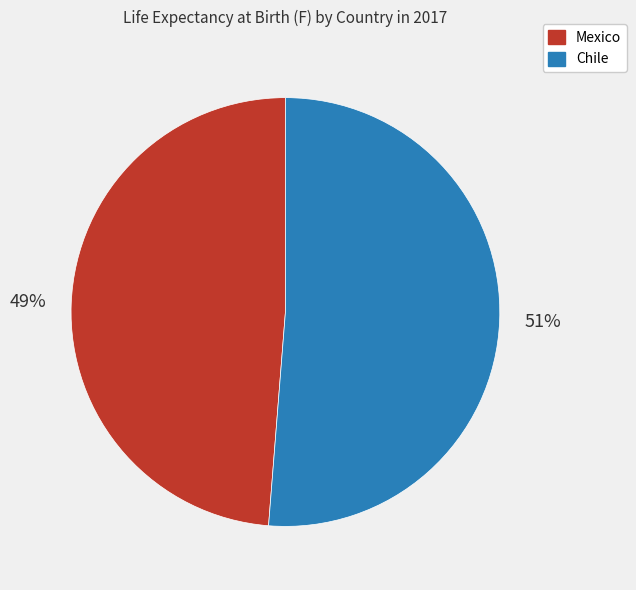

Is it true that Mexico is 49% of the pie?

True